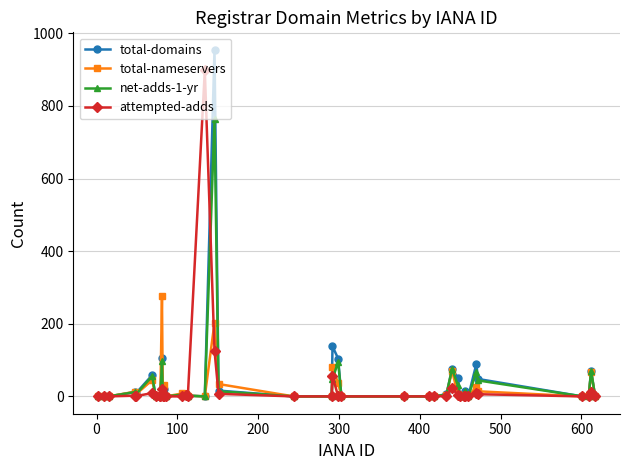

What is the difference between the maximum and minimum values in the attempted-adds series?

898